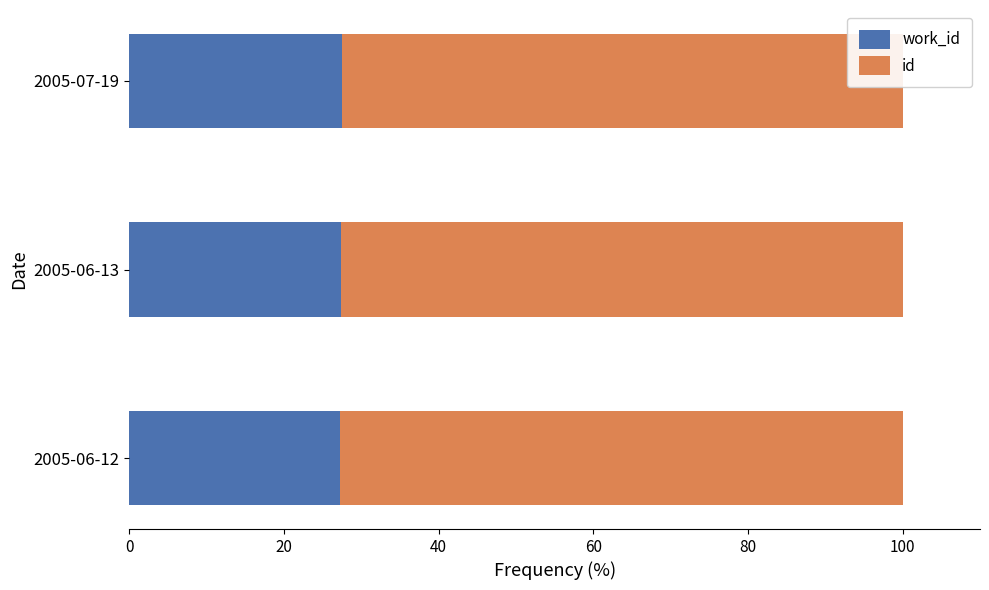

Which series has the largest total across all categories?

id